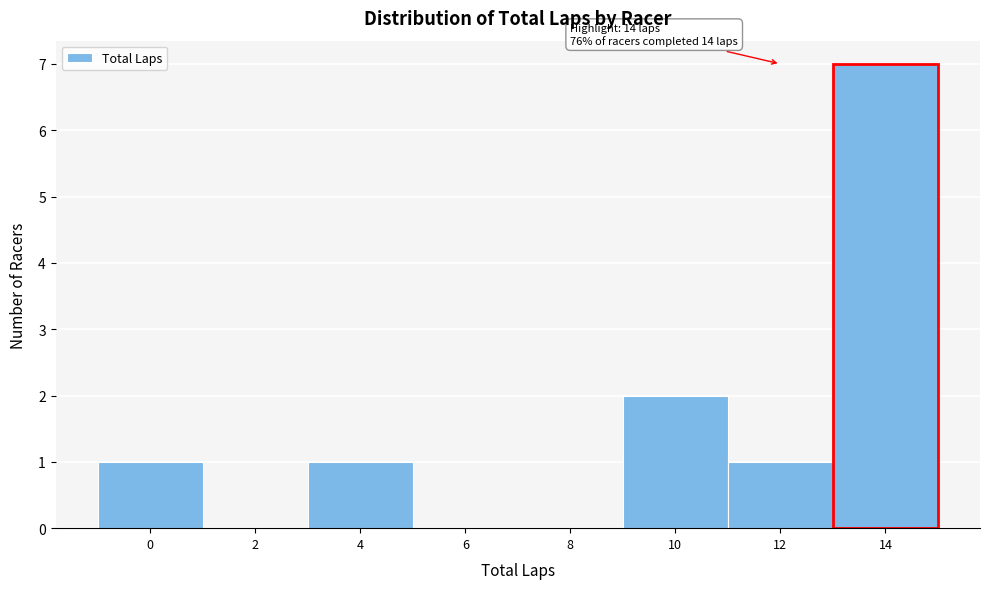

Reading left to right, list all the values displayed in this chart.

0=1	2=0	4=1	6=0	8=0	10=2	12=1	14=7